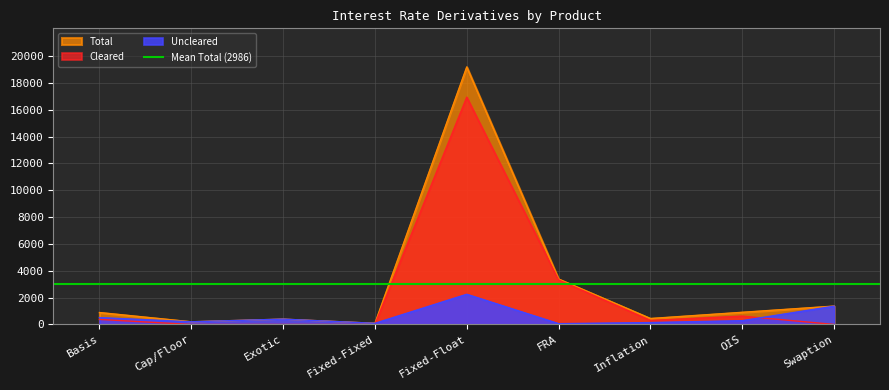

What is the greatest value displayed?

19192